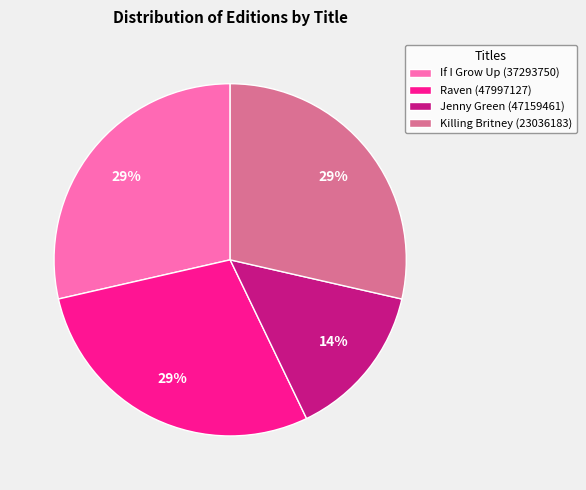

Is it true that If I Grow Up (37293750) is 29% of the pie?

True